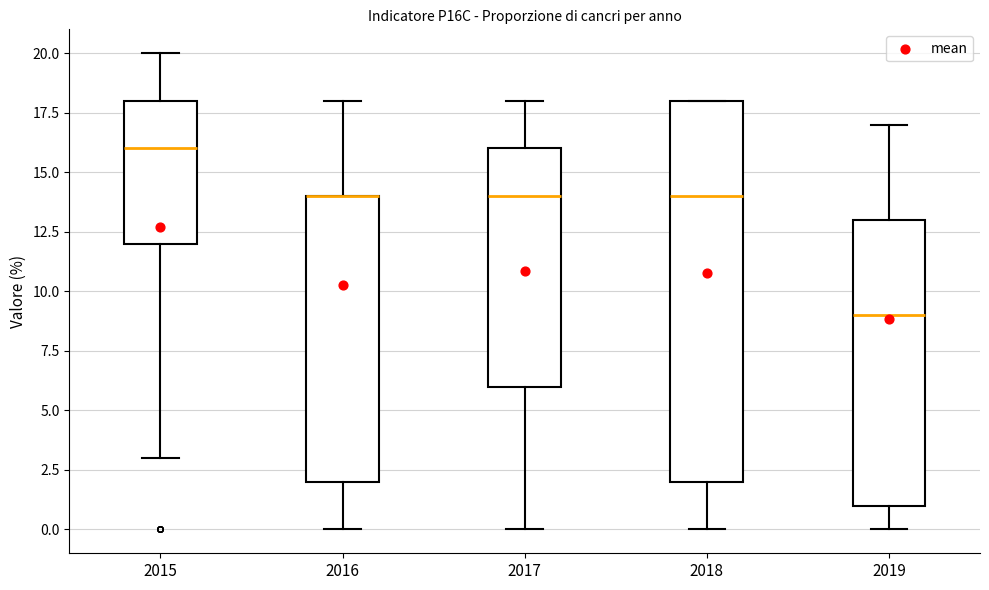

Comparing the boxes themselves (not the whiskers), which one is the tallest?

2018